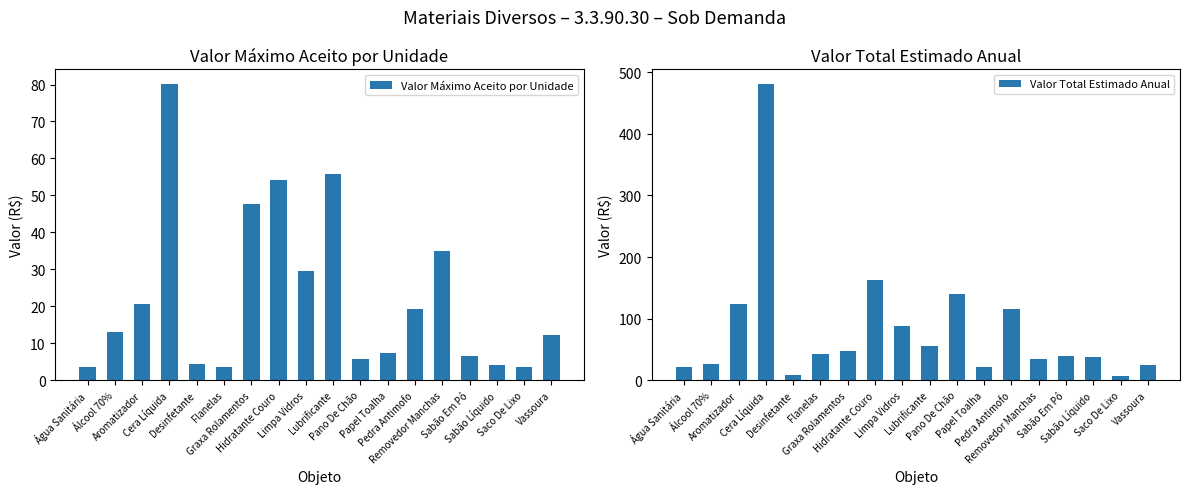

What is the label of the 5th bar from the left?

Desinfetante